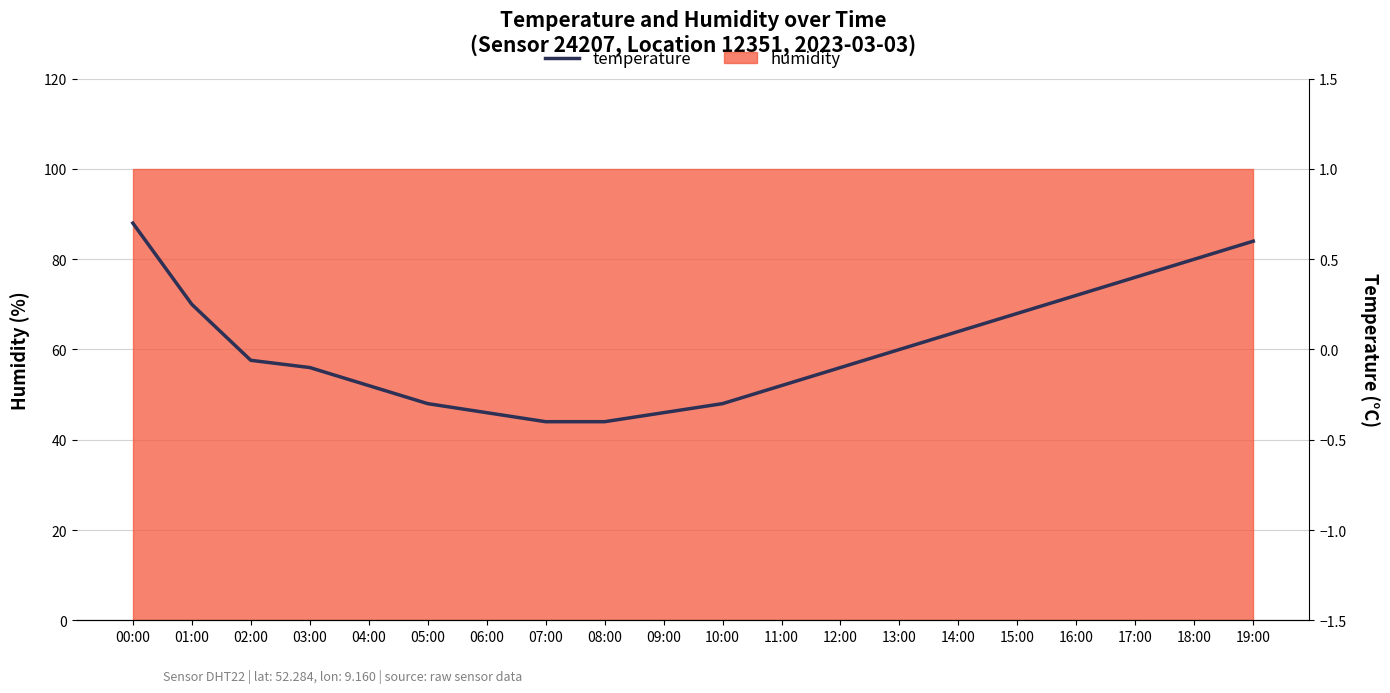

At which label does the data first exceed 0?

00:00